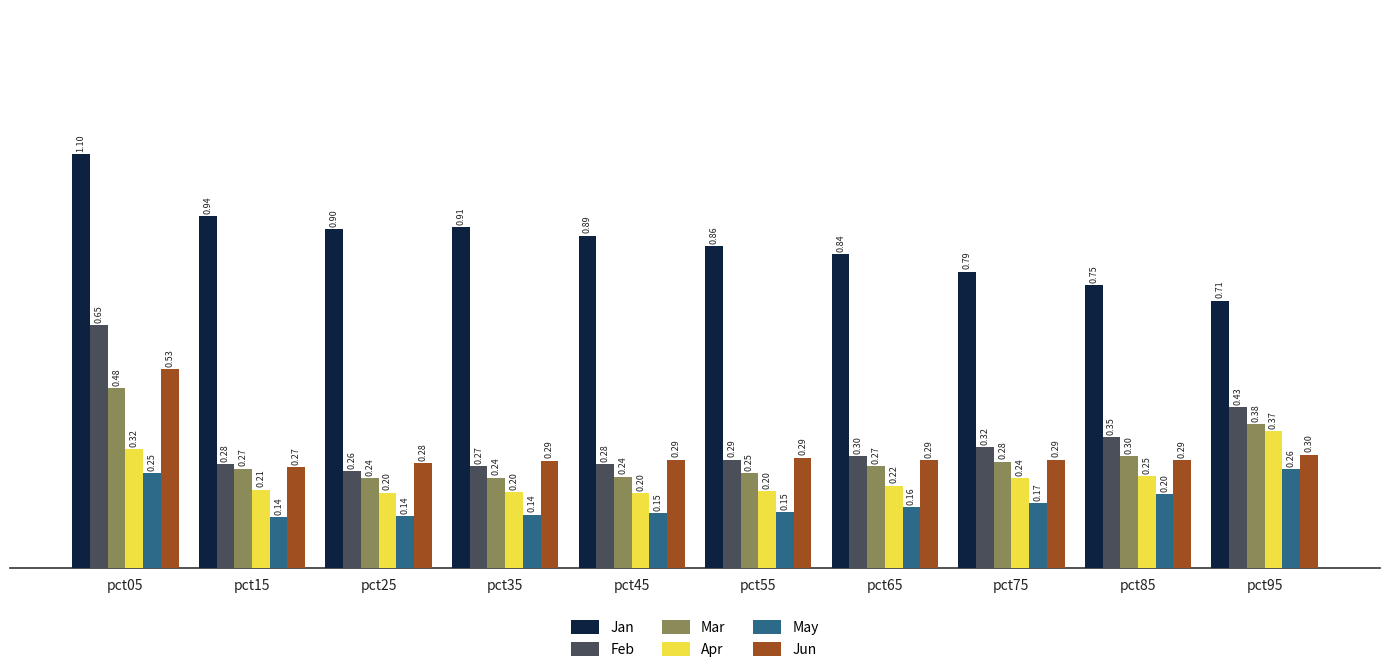

Which series has the largest total across all categories?

Jan